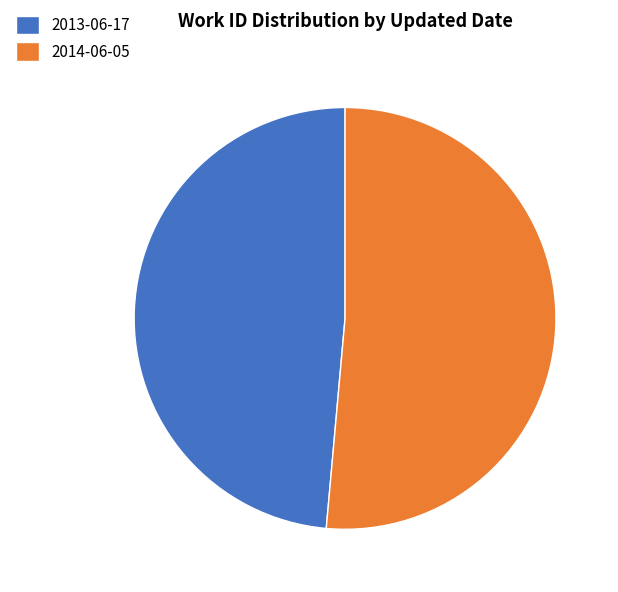

The 2014-06-05 slice represents 51% of the pie. True or false?

True